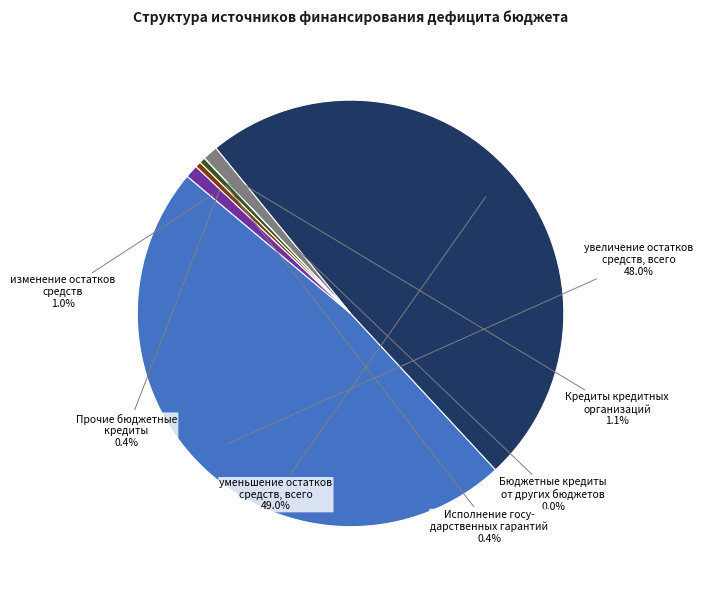

Is there a majority slice in this chart?

No